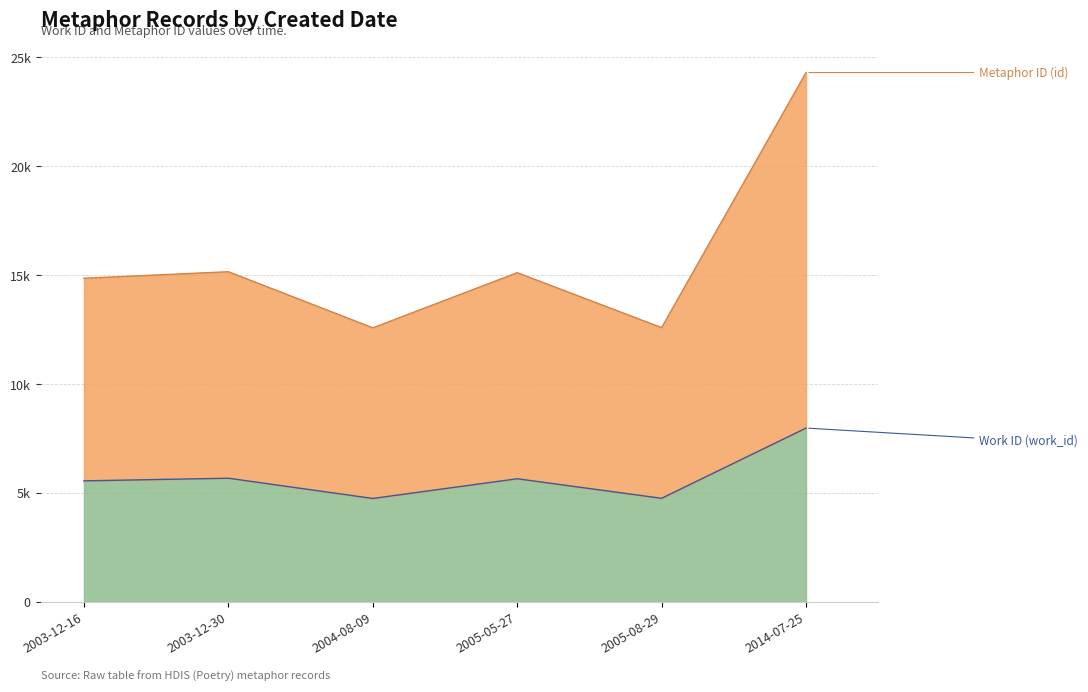

At which label does Metaphor ID (id) reach its minimum?

2004-08-09